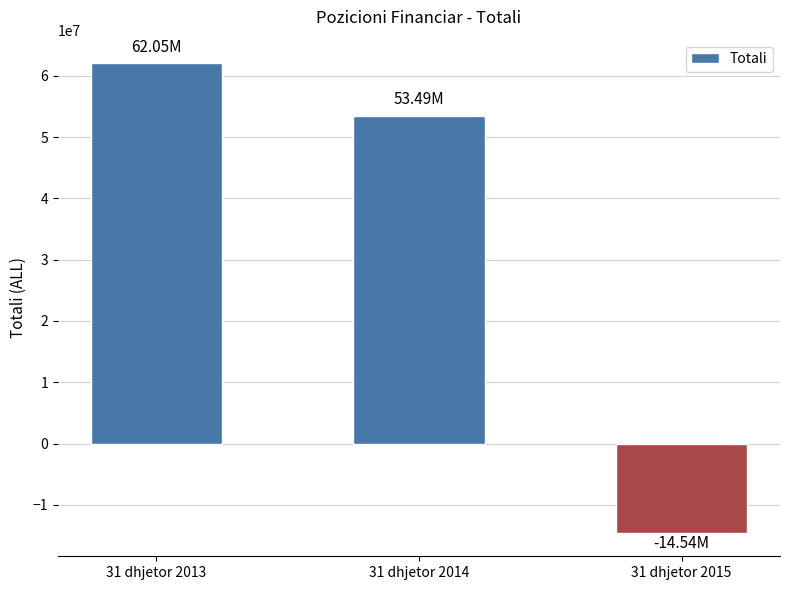

What is the value of the 2nd bar from the left?

53492175.2